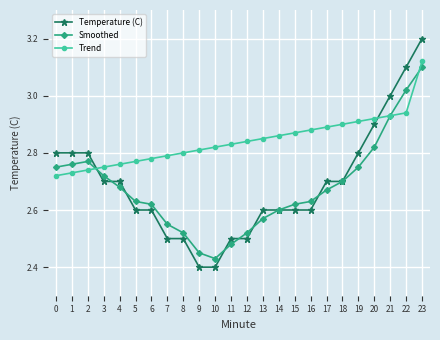

What is the difference between the maximum and minimum values in the Temperature (C) series?

0.8